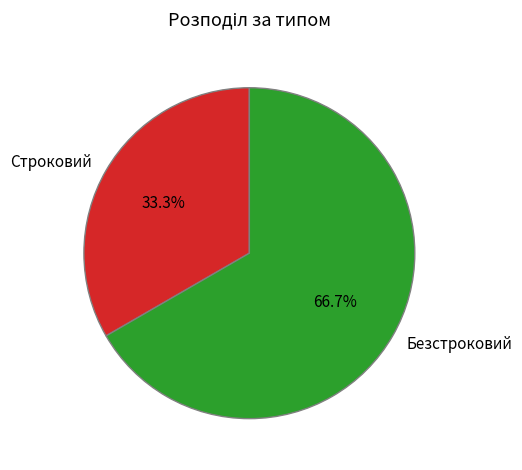

Rank the categories by value from highest to lowest.

Безстроковий, Строковий